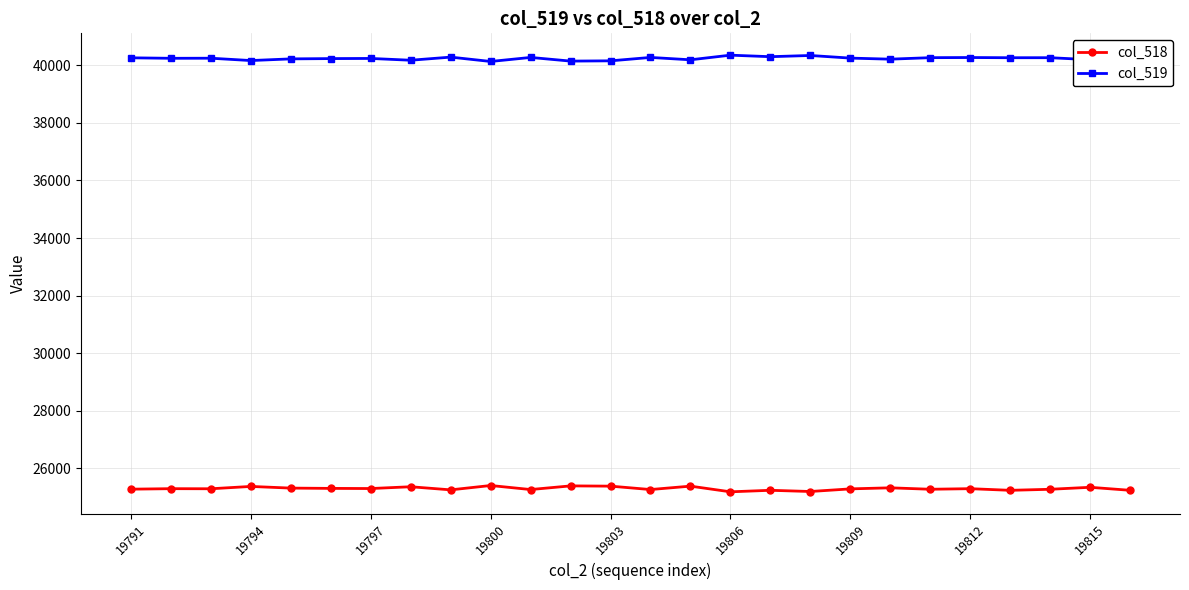

What is the value of the col_519 point at the 12th from the left?

40144